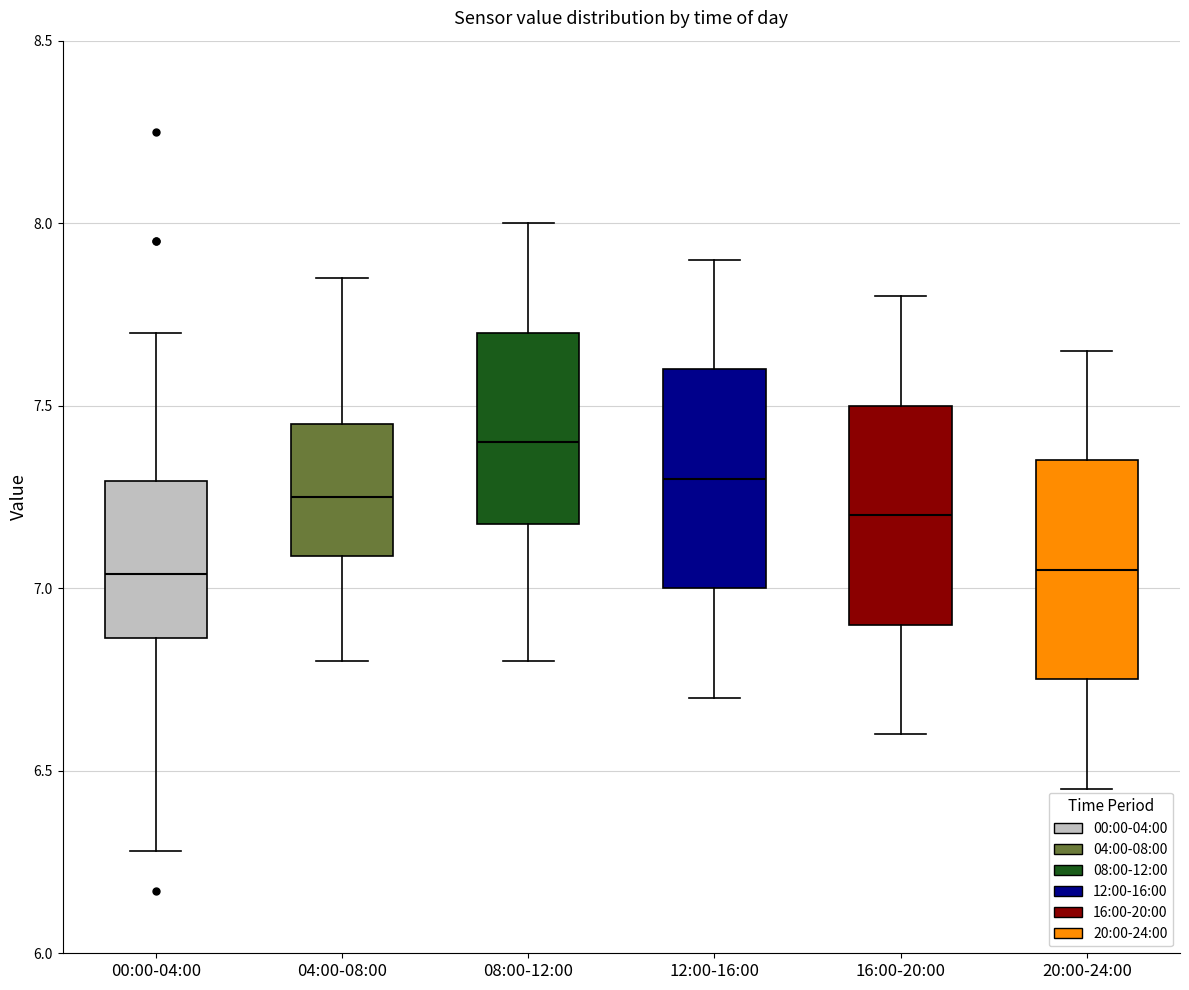

Reading left to right, read every box against the y-axis: the position of its median line, the range the box covers, and the ends of its whiskers. The values are not printed on the chart, so give them approximately, as read against the axis.

00:00-04:00: median 7.05, box 6.85 to 7.30, whiskers 6.30 to 7.70
04:00-08:00: median 7.25, box 7.10 to 7.45, whiskers 6.80 to 7.85
08:00-12:00: median 7.40, box 7.20 to 7.70, whiskers 6.80 to 8.00
12:00-16:00: median 7.30, box 7.00 to 7.60, whiskers 6.70 to 7.90
16:00-20:00: median 7.20, box 6.90 to 7.50, whiskers 6.60 to 7.80
20:00-24:00: median 7.05, box 6.75 to 7.35, whiskers 6.45 to 7.65